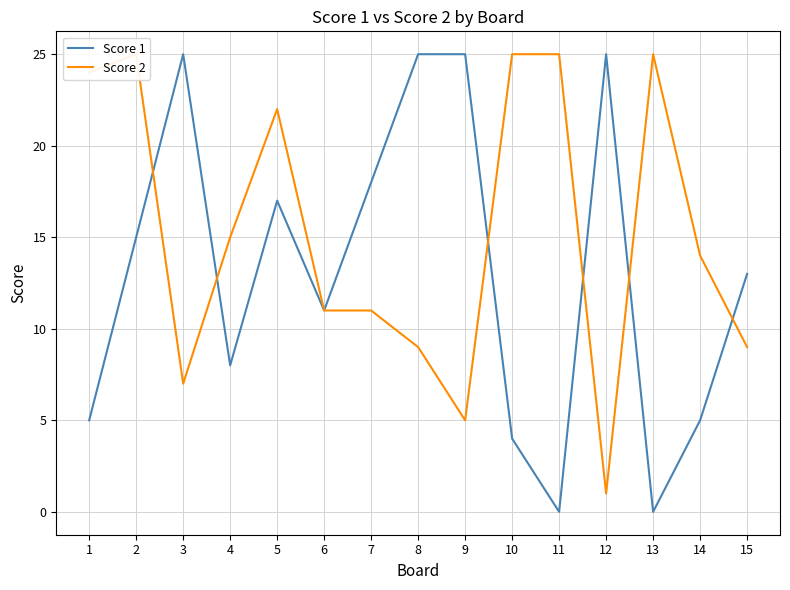

Is this an area chart (filled region under the line)?

No